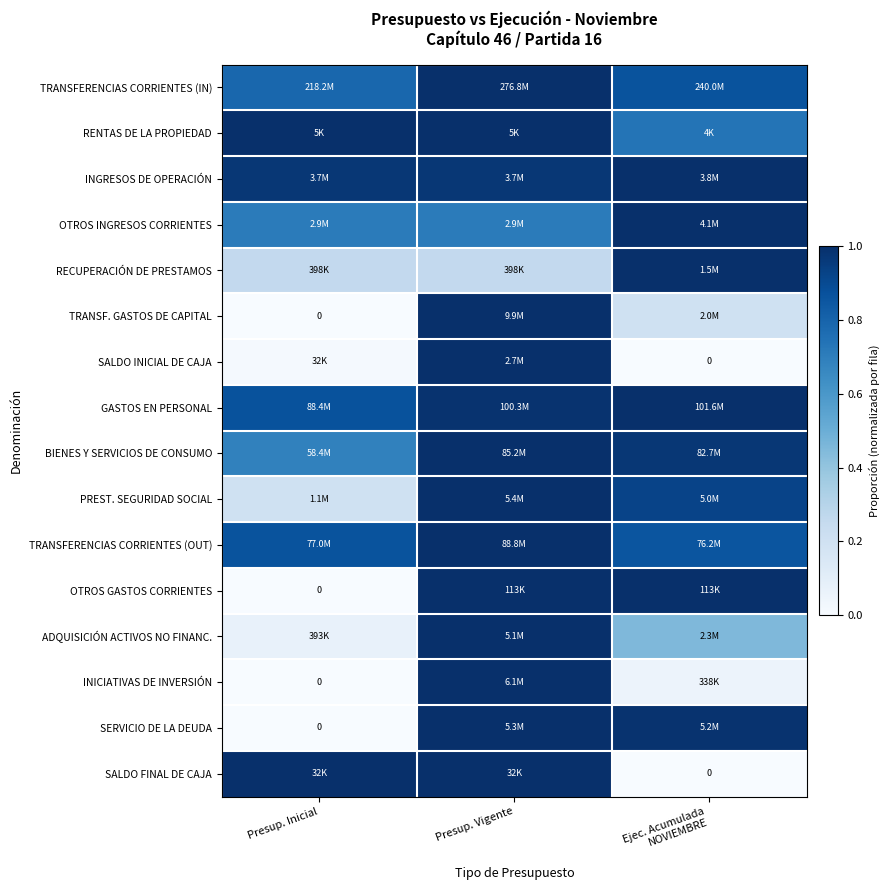

Which has a higher value, Presup. Vigente or Presup. Inicial?

Presup. Vigente